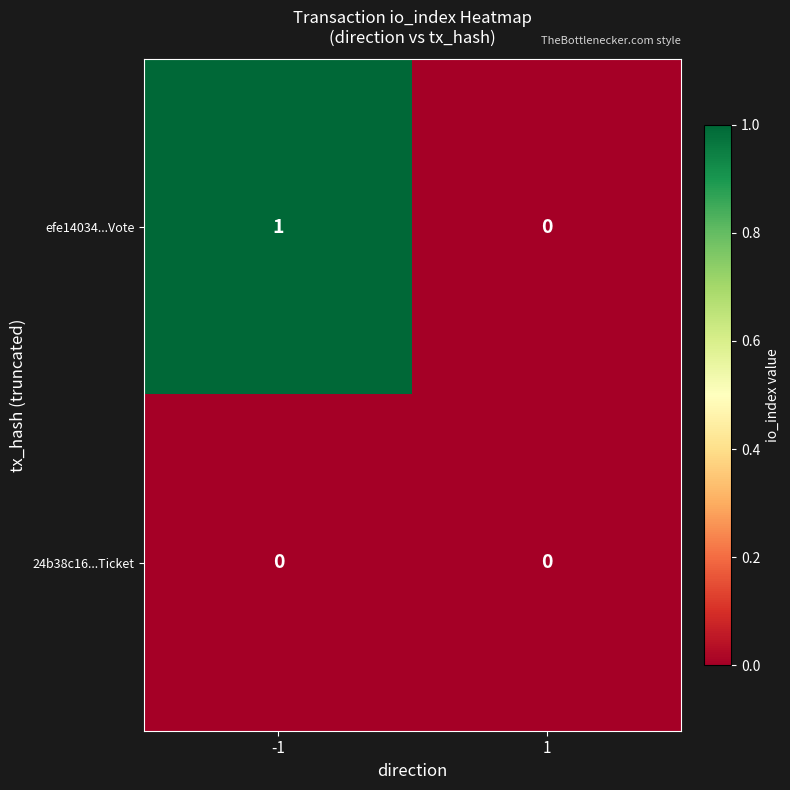

Reading right to left, what are all the values shown in this chart?

efe14034...Vote: 1=0	-1=1
24b38c16...Ticket: 1=0	-1=0